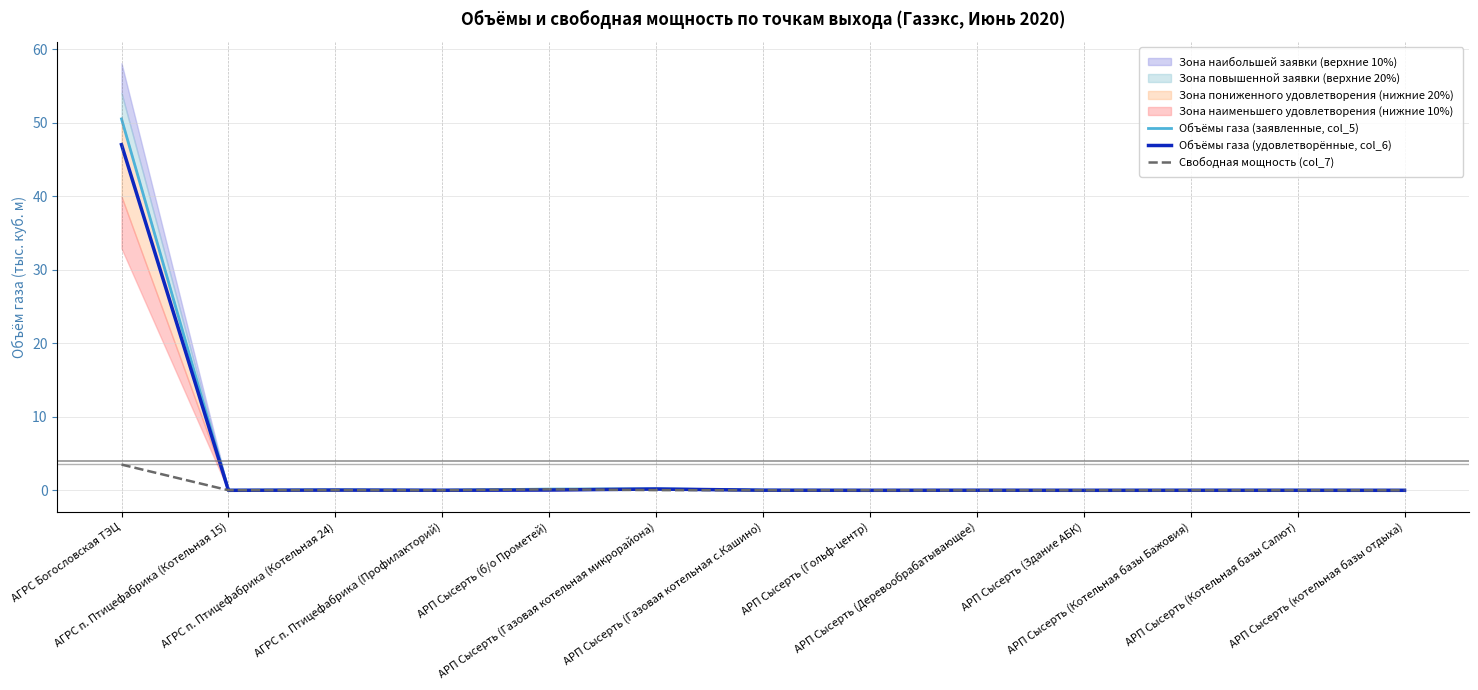

Reading left to right, list all the values displayed in this chart.

Объёмы газа (заявленные, col_5): АГРС Богословская ТЭЦ=50.5	АГРС п. Птицефабрика (Котельная 15)=0.0	АГРС п. Птицефабрика (Котельная 24)=0.1	АГРС п. Птицефабрика (Профилакторий)=0.0	АРП Сысерть (б/о Прометей)=0.2	АРП Сысерть (Газовая котельная микрорайона)=0.2	АРП Сысерть (Газовая котельная с.Кашино)=0.0	АРП Сысерть (Гольф-центр)=0.0	АРП Сысерть (Деревообрабатывающее)=0.0	АРП Сысерть (Здание АБК)=0.0	АРП Сысерть (Котельная базы Бажовия)=0.0	АРП Сысерть (Котельная базы Салют)=0.0	АРП Сысерть (котельная базы отдыха)=0.0
Объёмы газа (удовлетворённые, col_6): АГРС Богословская ТЭЦ=47.0	АГРС п. Птицефабрика (Котельная 15)=0.0	АГРС п. Птицефабрика (Котельная 24)=0.0	АГРС п. Птицефабрика (Профилакторий)=0.0	АРП Сысерть (б/о Прометей)=0.0	АРП Сысерть (Газовая котельная микрорайона)=0.2	АРП Сысерть (Газовая котельная с.Кашино)=0.0	АРП Сысерть (Гольф-центр)=0.0	АРП Сысерть (Деревообрабатывающее)=0.0	АРП Сысерть (Здание АБК)=0.0	АРП Сысерть (Котельная базы Бажовия)=0.0	АРП Сысерть (Котельная базы Салют)=0.0	АРП Сысерть (котельная базы отдыха)=0.0
Свободная мощность (col_7): АГРС Богословская ТЭЦ=3.5	АГРС п. Птицефабрика (Котельная 15)=0.0	АГРС п. Птицефабрика (Котельная 24)=0.0	АГРС п. Птицефабрика (Профилакторий)=0.0	АРП Сысерть (б/о Прометей)=0.1	АРП Сысерть (Газовая котельная микрорайона)=0.0	АРП Сысерть (Газовая котельная с.Кашино)=0.0	АРП Сысерть (Гольф-центр)=0.0	АРП Сысерть (Деревообрабатывающее)=-0.0	АРП Сысерть (Здание АБК)=0.0	АРП Сысерть (Котельная базы Бажовия)=0.0	АРП Сысерть (Котельная базы Салют)=0.0	АРП Сысерть (котельная базы отдыха)=0.0